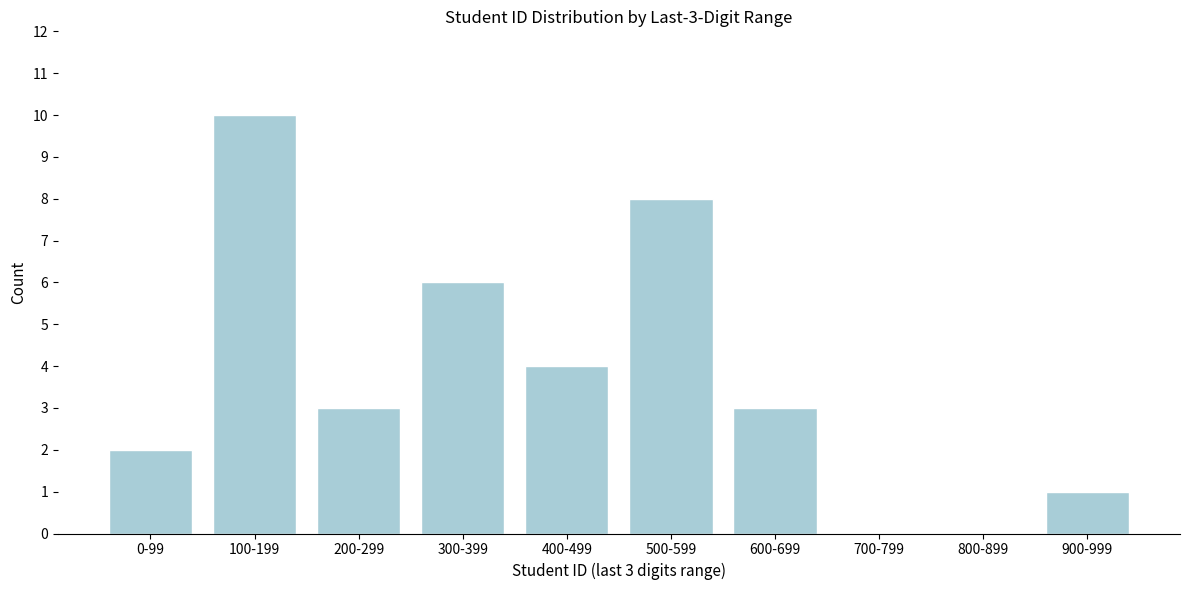

Reading left to right, transcribe all the data shown in this chart.

0-99=2	100-199=10	200-299=3	300-399=6	400-499=4	500-599=8	600-699=3	700-799=0	800-899=0	900-999=1